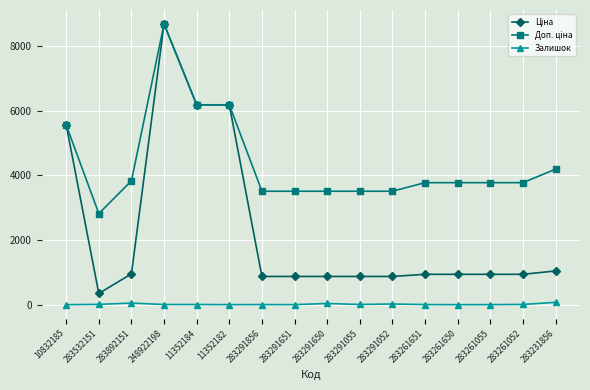

How many distinct data groups are displayed?

3